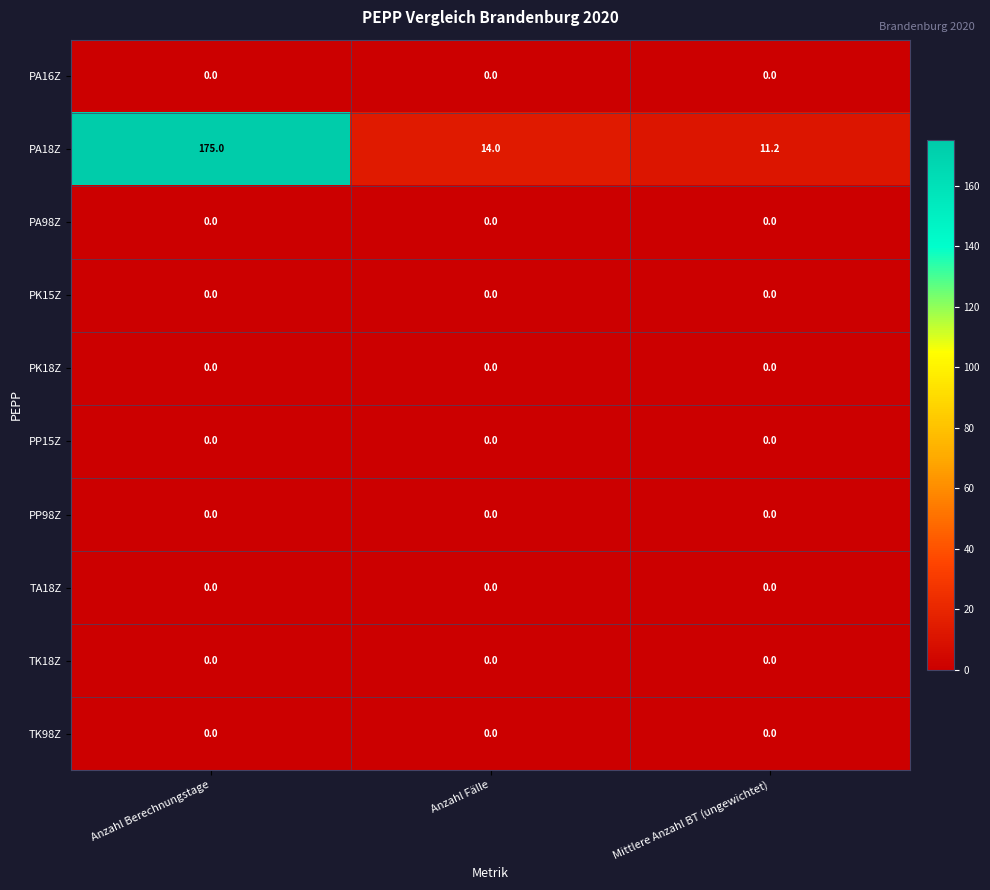

Reading left to right, list all the values displayed in this chart.

PA16Z: Anzahl Berechnungstage=0.0	Anzahl Fälle=0.0	Mittlere Anzahl BT (ungewichtet)=0.0
PA18Z: Anzahl Berechnungstage=175.0	Anzahl Fälle=14.0	Mittlere Anzahl BT (ungewichtet)=11.2
PA98Z: Anzahl Berechnungstage=0.0	Anzahl Fälle=0.0	Mittlere Anzahl BT (ungewichtet)=0.0
PK15Z: Anzahl Berechnungstage=0.0	Anzahl Fälle=0.0	Mittlere Anzahl BT (ungewichtet)=0.0
PK18Z: Anzahl Berechnungstage=0.0	Anzahl Fälle=0.0	Mittlere Anzahl BT (ungewichtet)=0.0
PP15Z: Anzahl Berechnungstage=0.0	Anzahl Fälle=0.0	Mittlere Anzahl BT (ungewichtet)=0.0
PP98Z: Anzahl Berechnungstage=0.0	Anzahl Fälle=0.0	Mittlere Anzahl BT (ungewichtet)=0.0
TA18Z: Anzahl Berechnungstage=0.0	Anzahl Fälle=0.0	Mittlere Anzahl BT (ungewichtet)=0.0
TK18Z: Anzahl Berechnungstage=0.0	Anzahl Fälle=0.0	Mittlere Anzahl BT (ungewichtet)=0.0
TK98Z: Anzahl Berechnungstage=0.0	Anzahl Fälle=0.0	Mittlere Anzahl BT (ungewichtet)=0.0